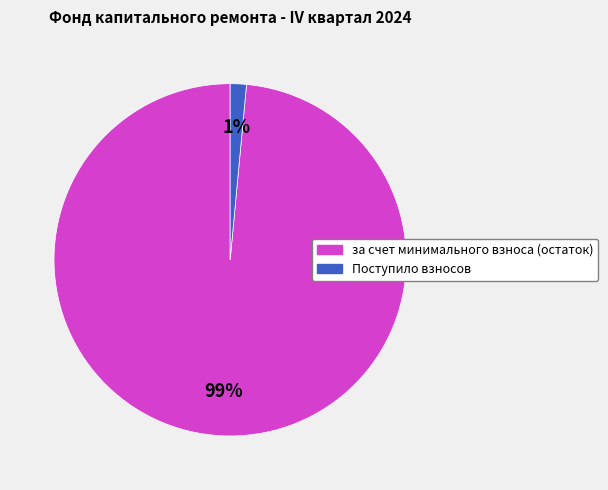

Between Поступило взносов and за счет минимального взноса (остаток), which is larger?

за счет минимального взноса (остаток)